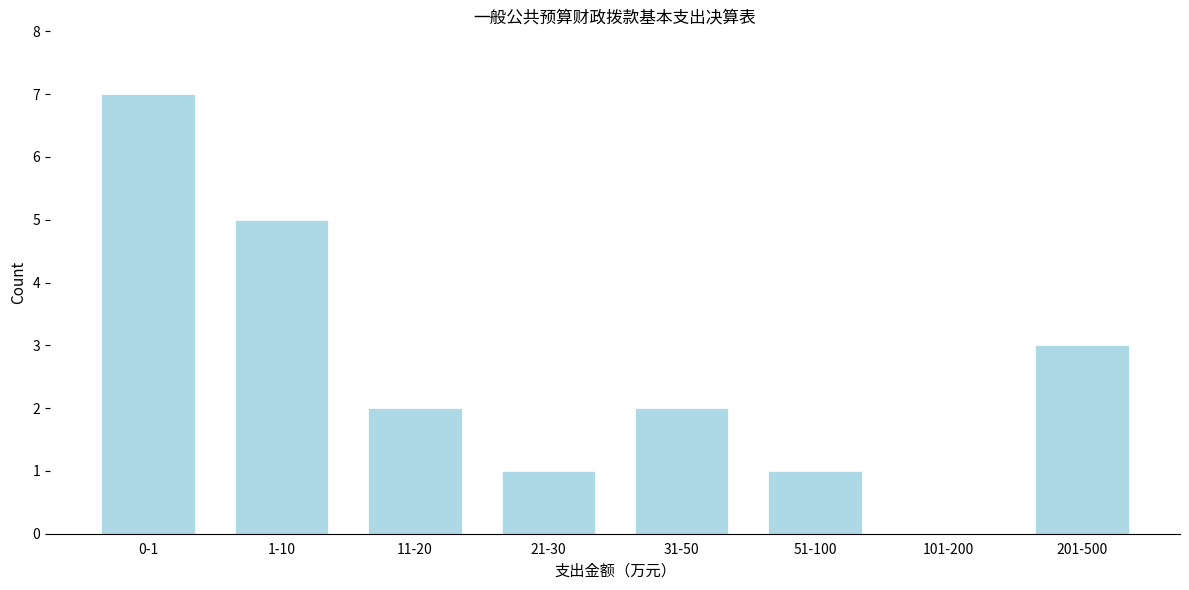

Reading left to right, extract all data points from this chart.

0-1=7	1-10=5	11-20=2	21-30=1	31-50=2	51-100=1	101-200=0	201-500=3